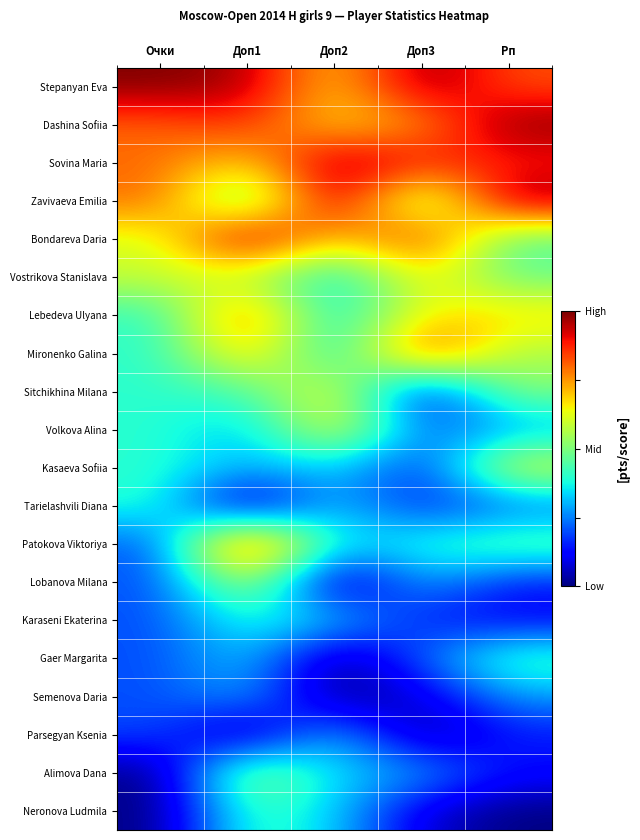

At which category does the chart reach its minimum across all series?

Доп1